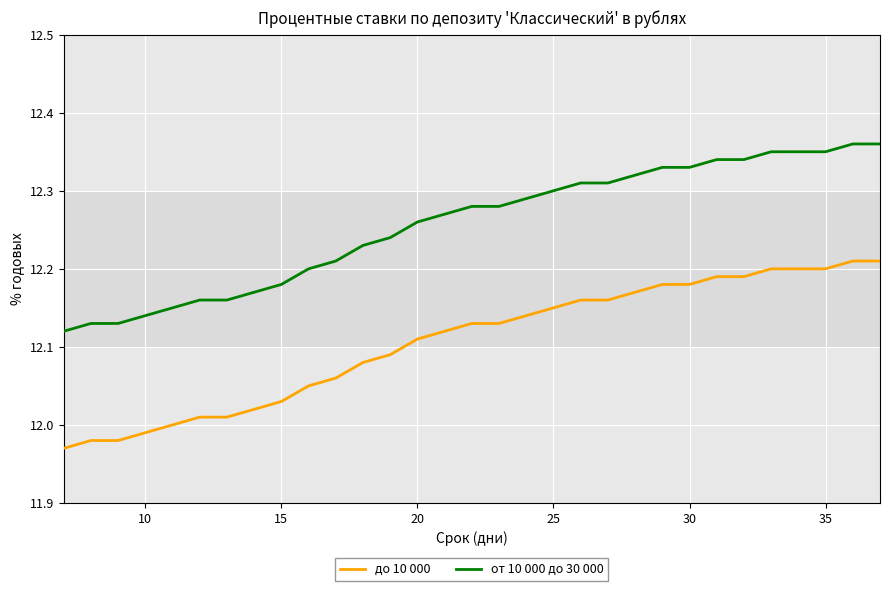

True or false: от 10 000 до 30 000 and до 10 000 cross at least once.

False